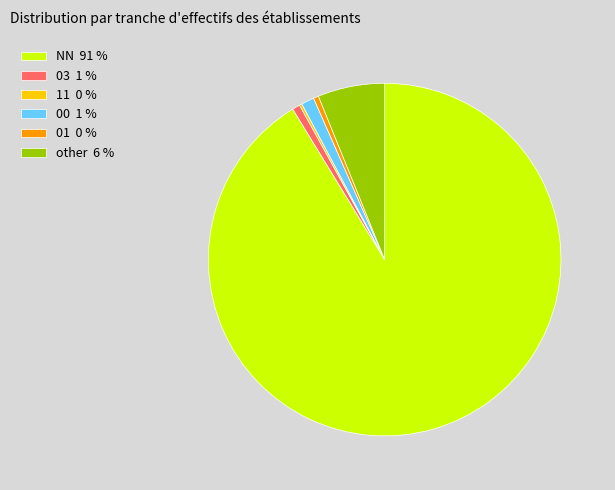

True or false: NN 91 % accounts for 79% of the total.

False